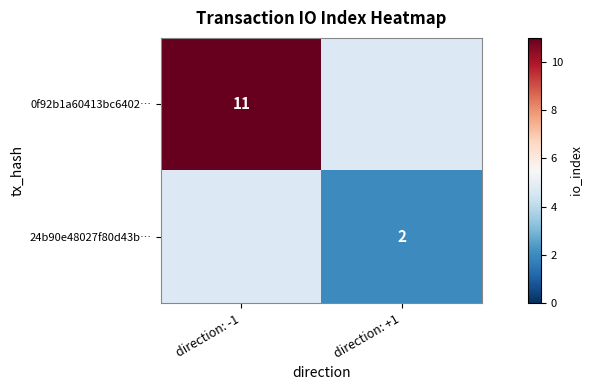

Is the value of 0f92b1a60413bc6402… at direction: -1 greater than the value of 24b90e48027f80d43b… at direction: +1?

Yes